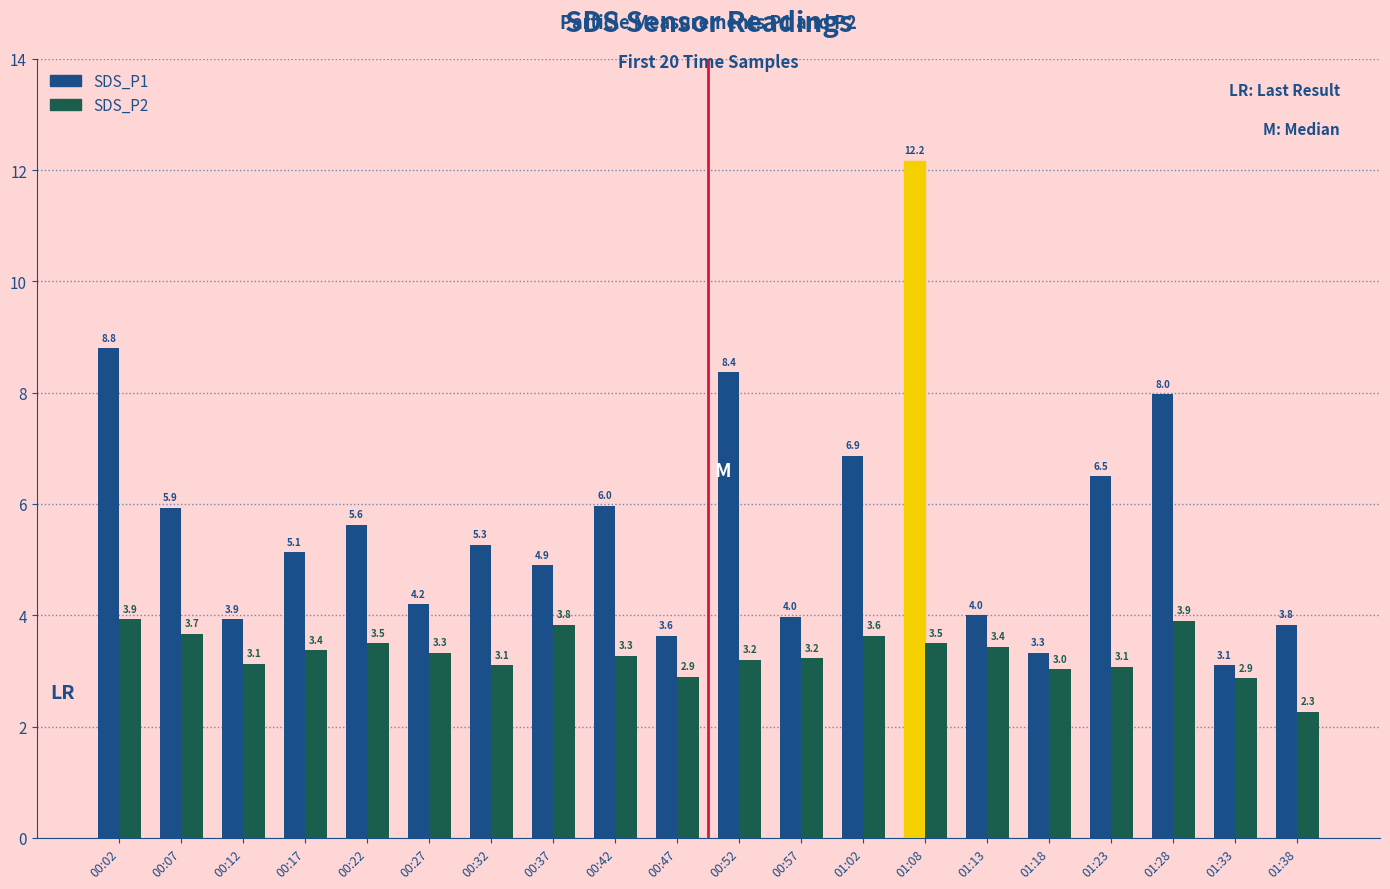

Rank the series by their maximum value, from lowest to highest.

SDS_P2, SDS_P1